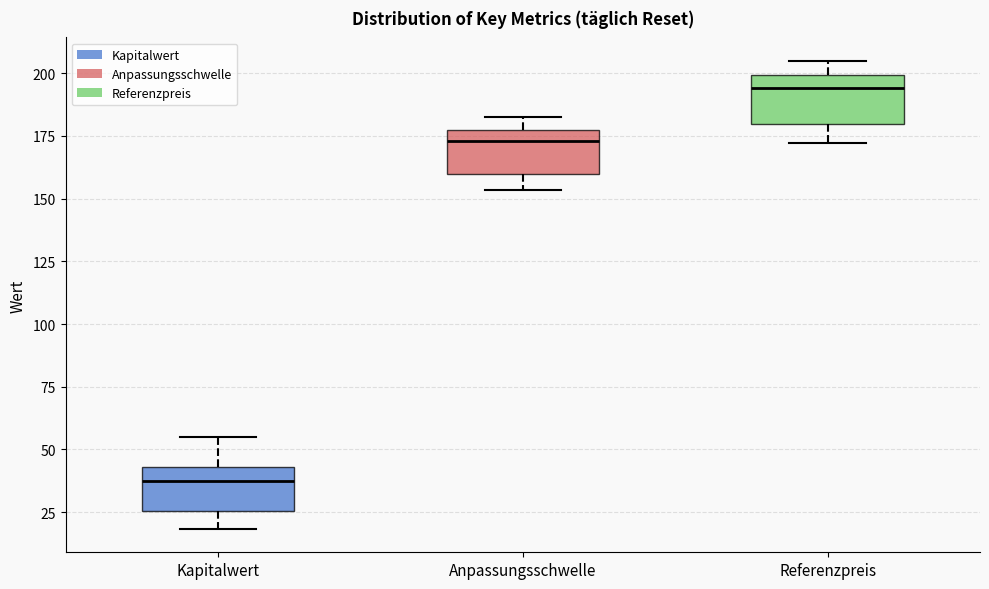

Which box's median line is the highest?

Referenzpreis